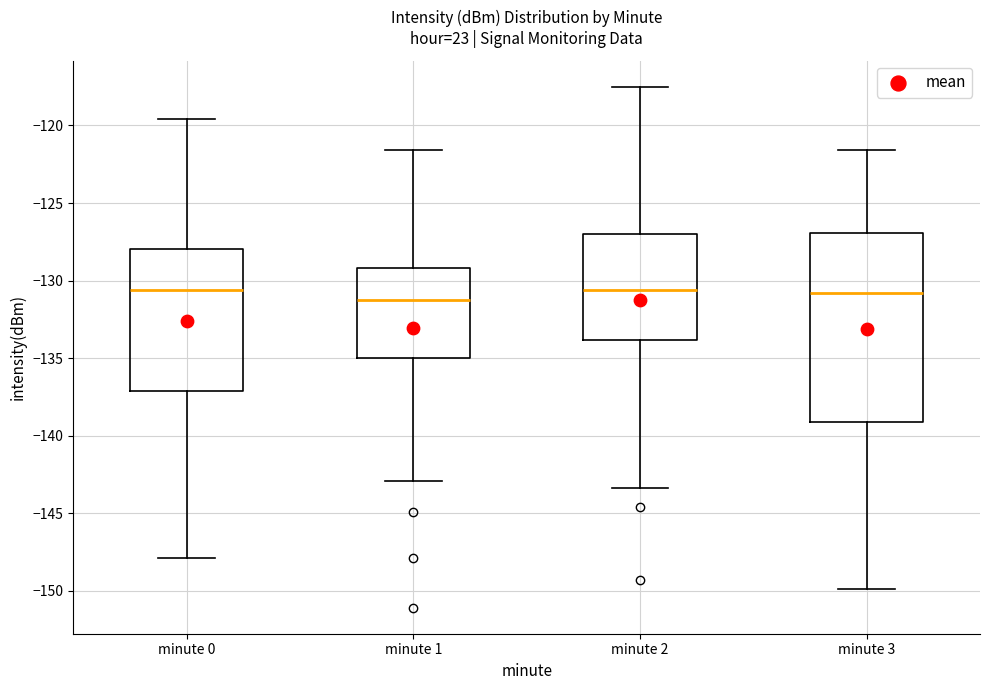

Which box is the tallest, from its lower edge to its upper edge?

minute 3